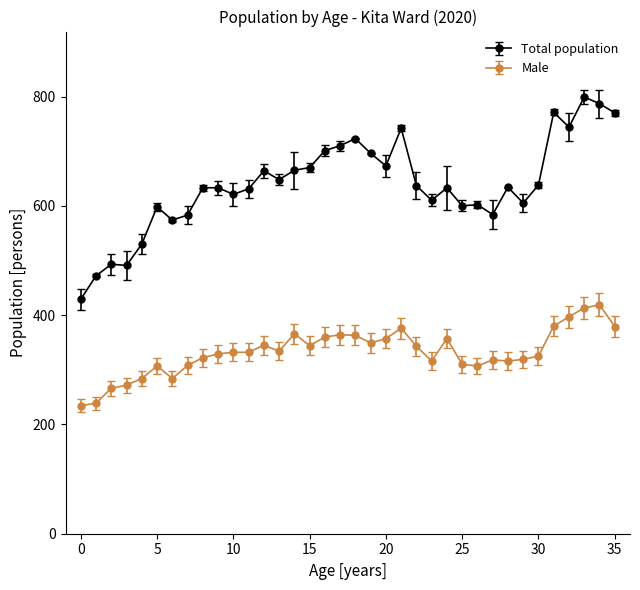

Which series has the largest total across all categories?

Total population